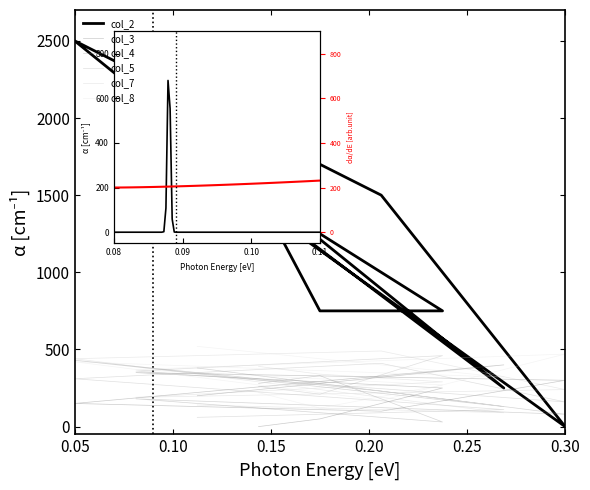

What position from the left is 0.25?

5